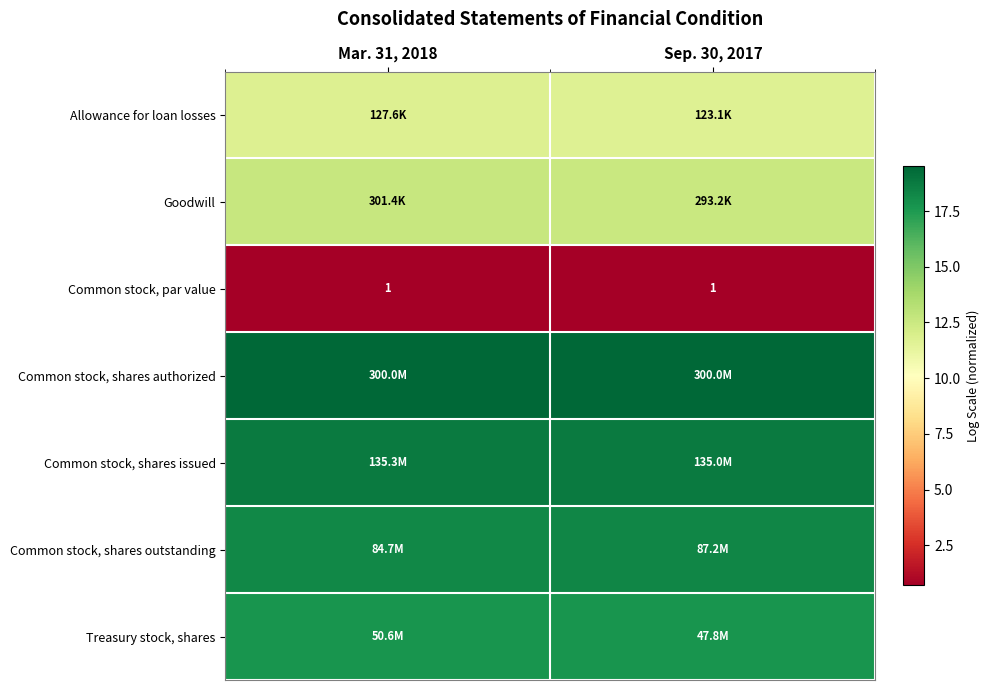

Read the Common stock, shares issued value at Mar. 31, 2018.

18.7